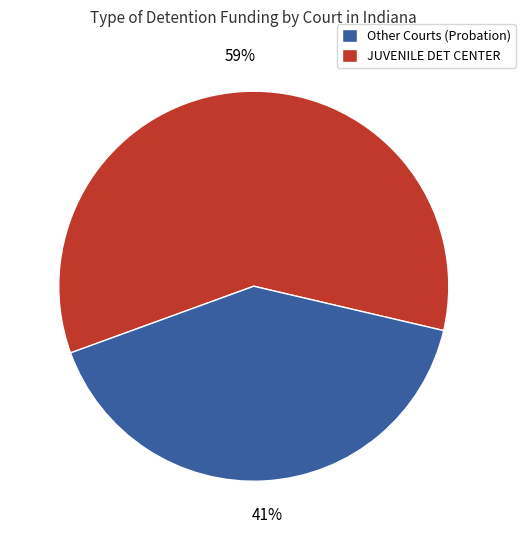

Is there a majority slice in this chart?

Yes